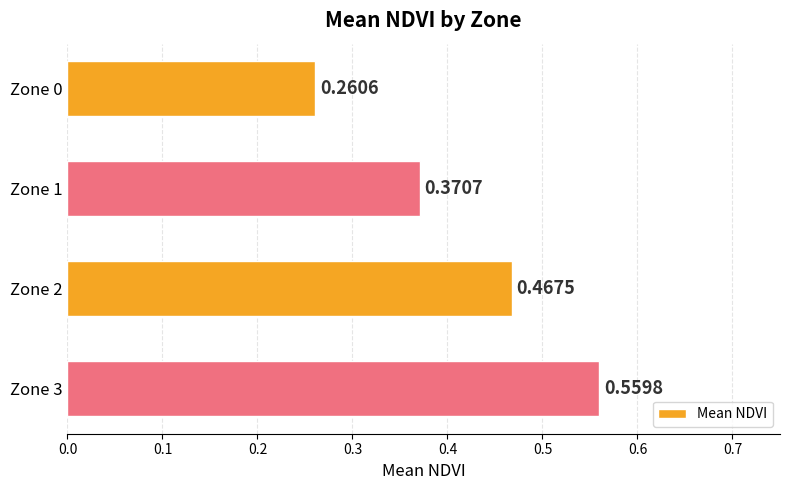

Between Zone 0 and Zone 2, which is larger?

Zone 2